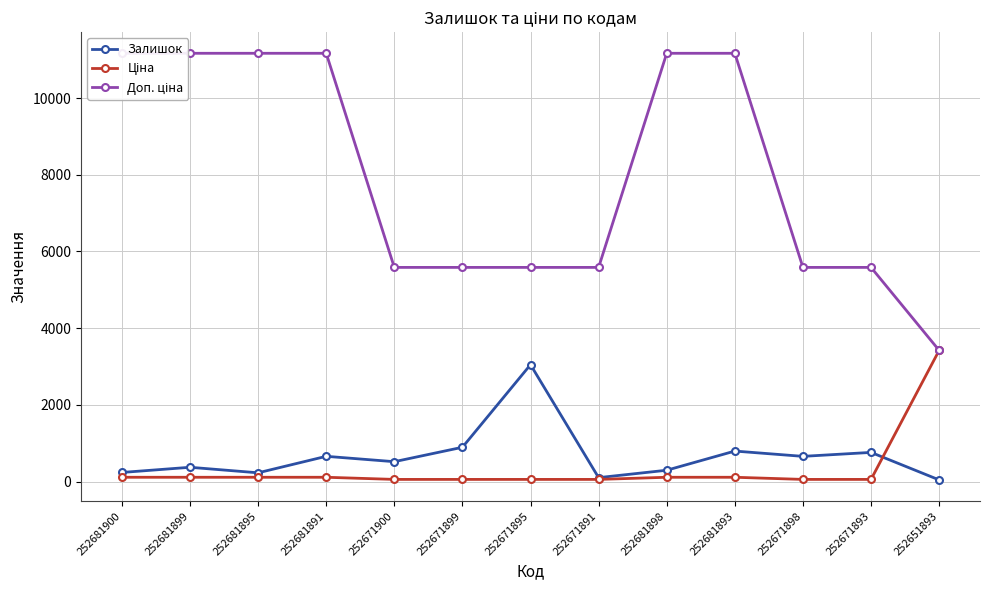

How many data points does each series have?

13